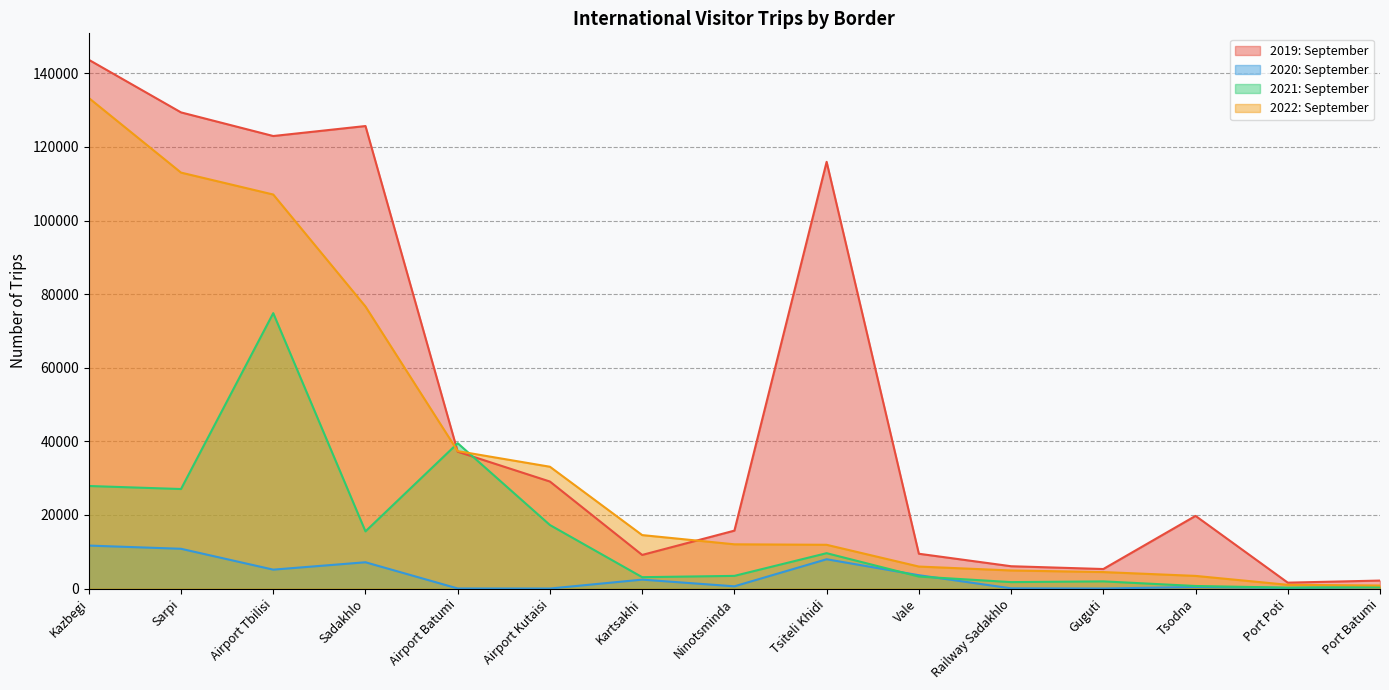

Does the chart have visible grid lines?

Yes